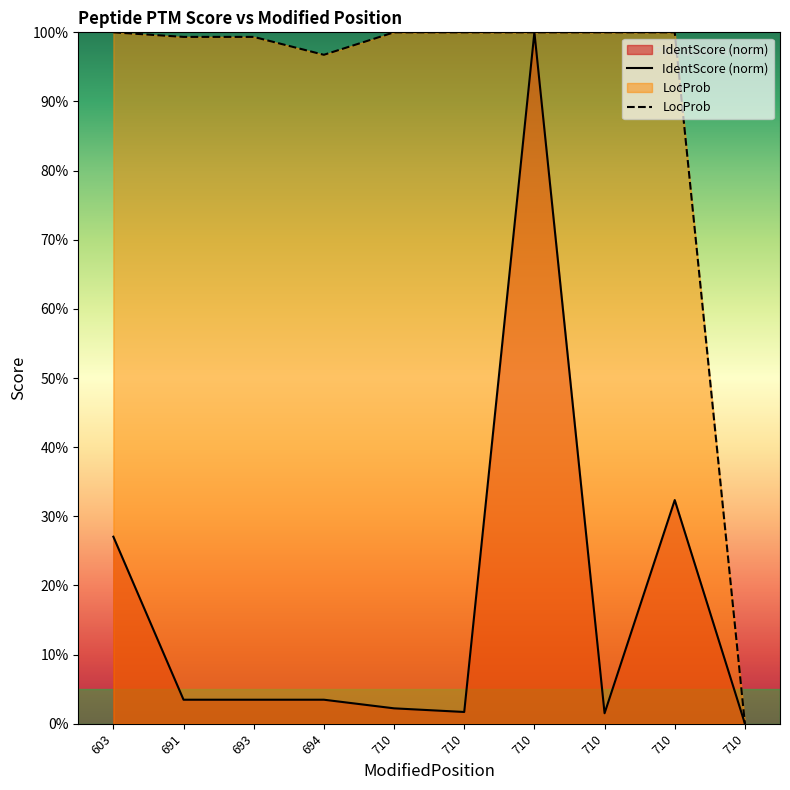

Reading left to right, what are all the values shown in this chart?

IdentScore (norm): 0.3	0.0	0.0	0.0	0.0	0.0	1.0	0.0	0.3	0.0
LocProb: 1.0	1.0	1.0	1.0	1.0	1.0	1.0	1.0	1.0	0.0